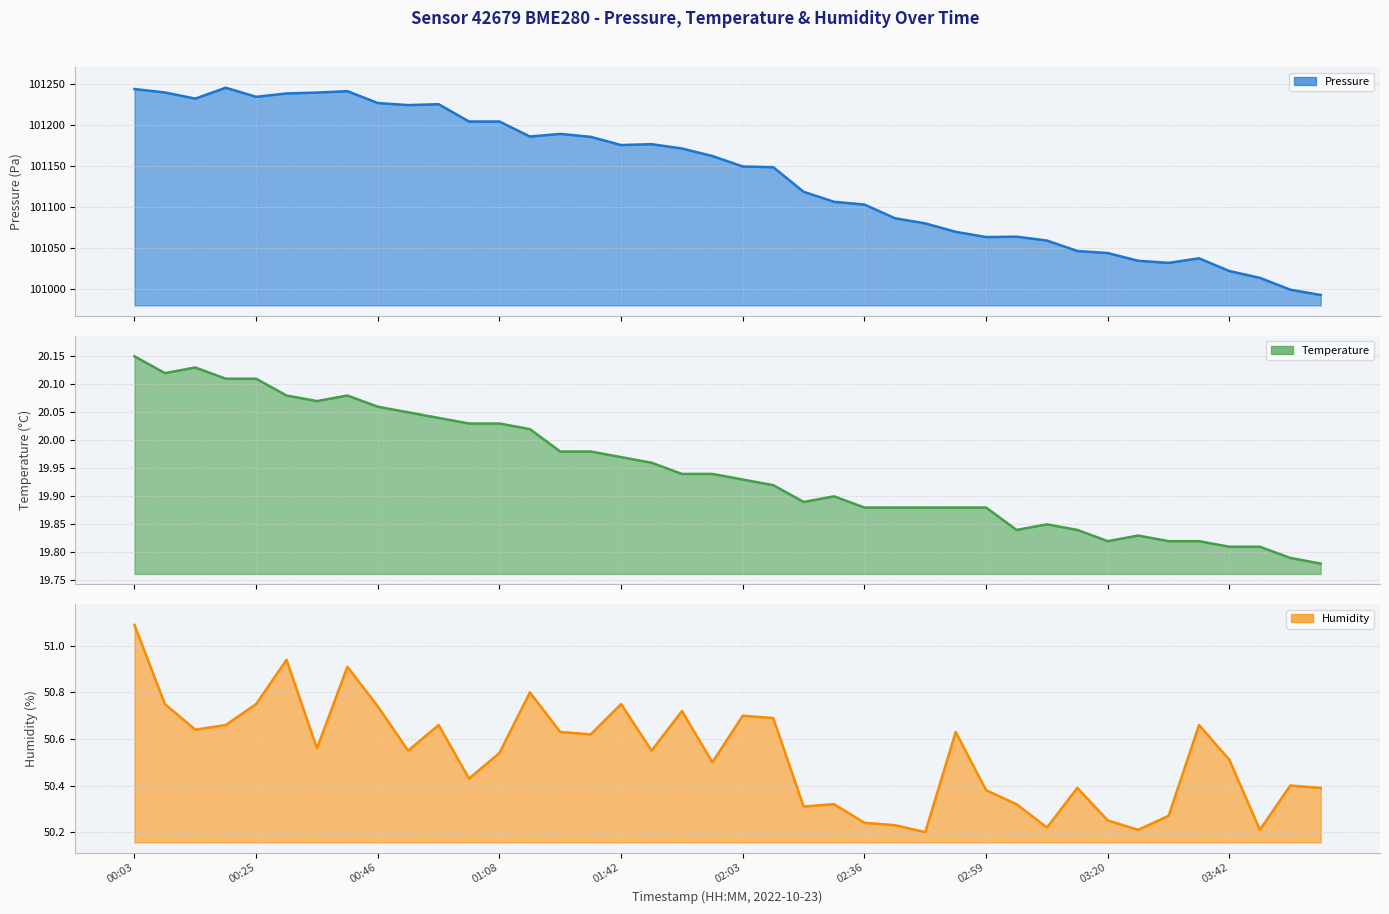

Which series has the widest spread of values?

pressure line